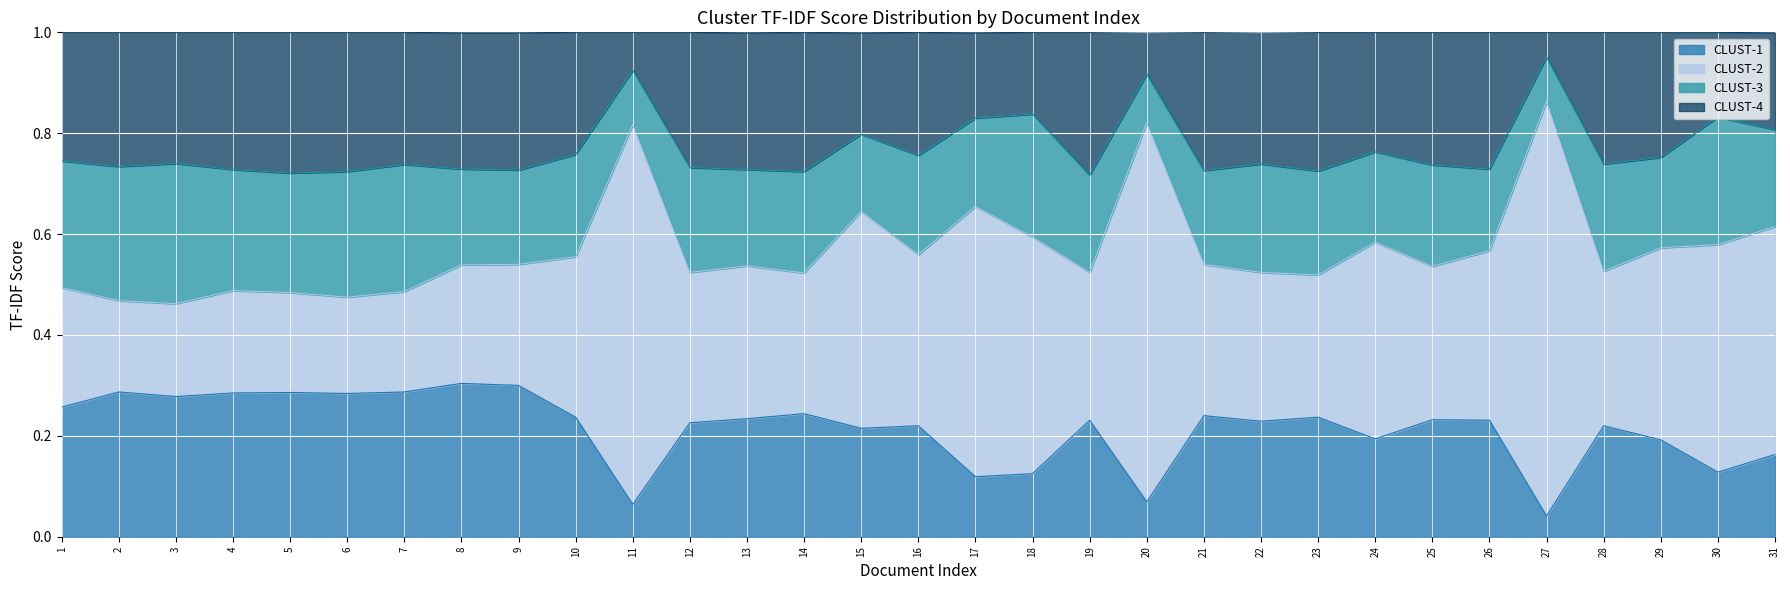

At which label is CLUST-2 closest to 0?

3